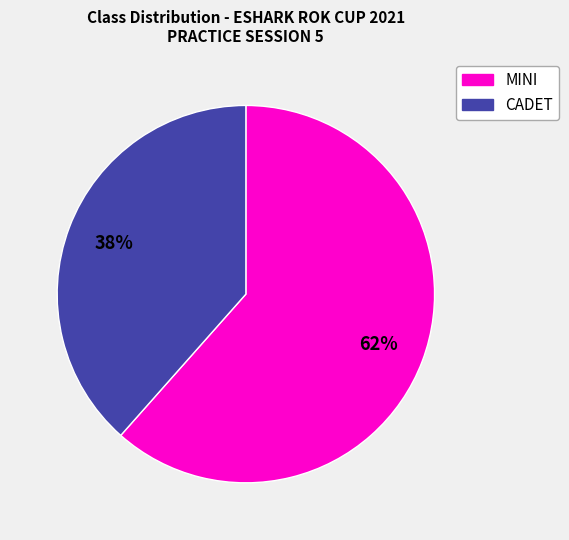

The CADET slice represents 29% of the pie. True or false?

False